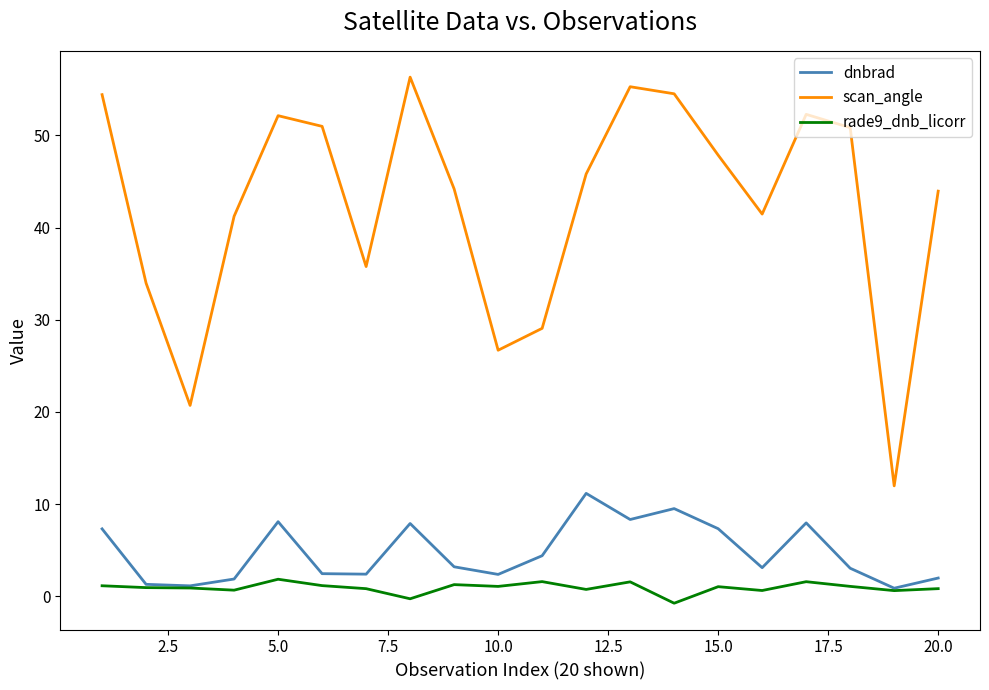

What is the highest value of the dnbrad series?

11.2